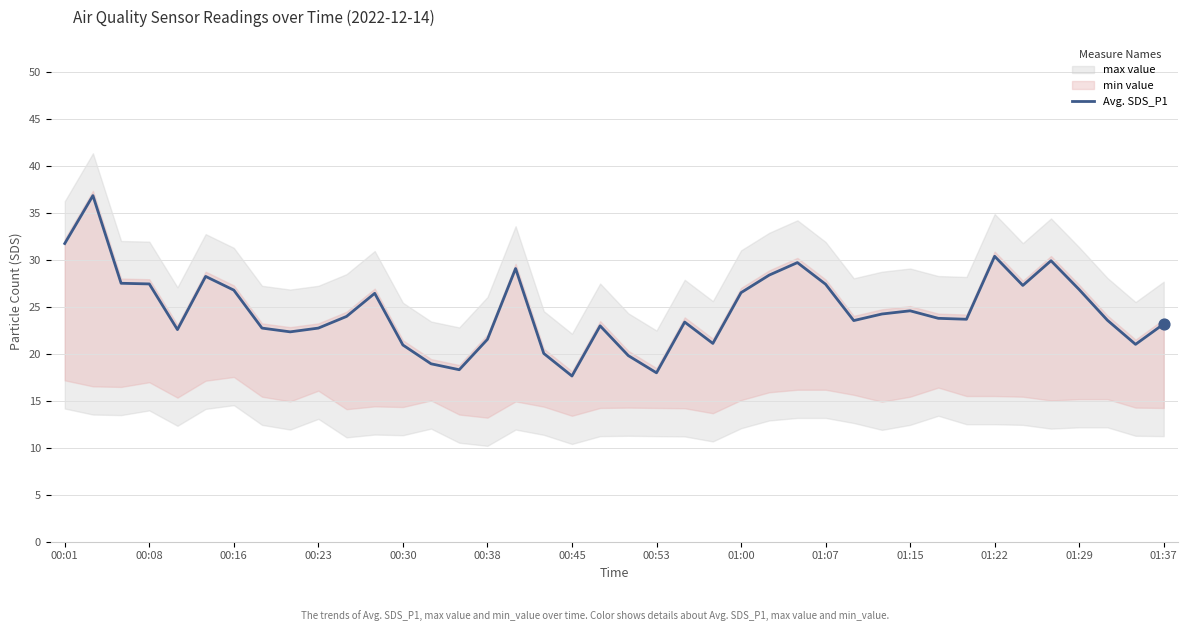

True or false: Avg. SDS_P1 has a value of 21.5 at 00:38.

True